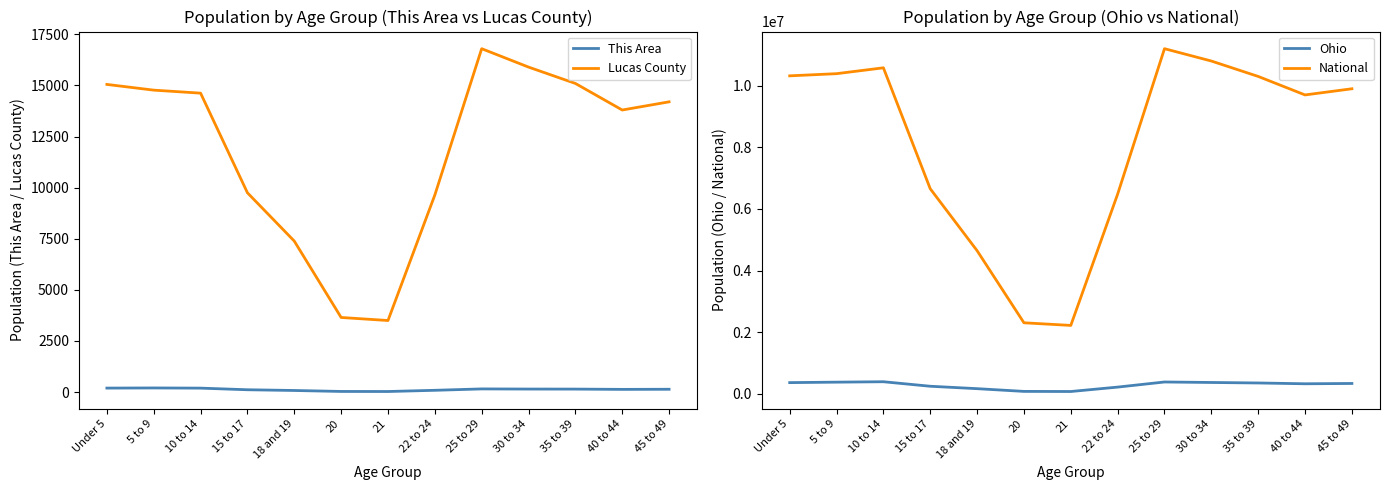

Where does the This Area series first go above 138?

Under 5